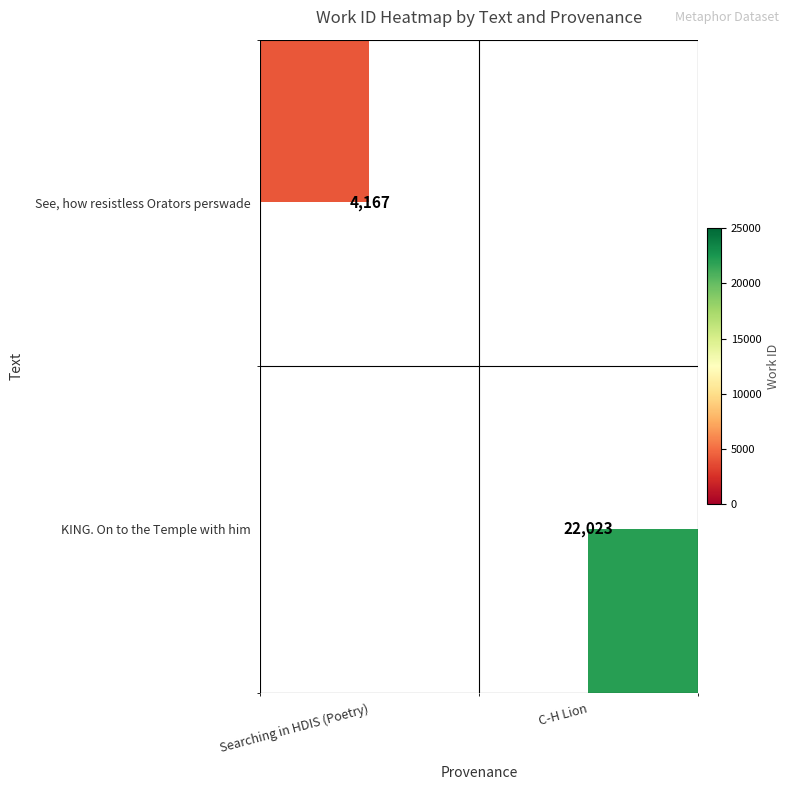

The value of See, how resistless Orators perswade at Searching in HDIS (Poetry) is 7492. True or false?

False